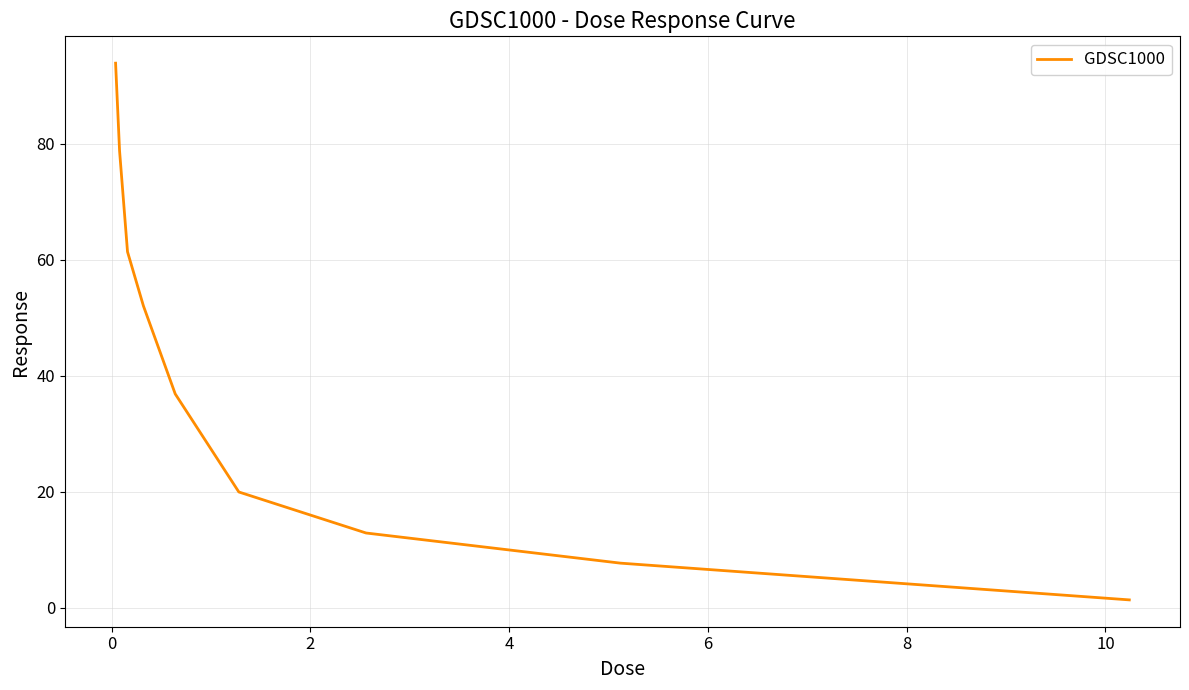

What is the maximum value shown in the chart?

93.9